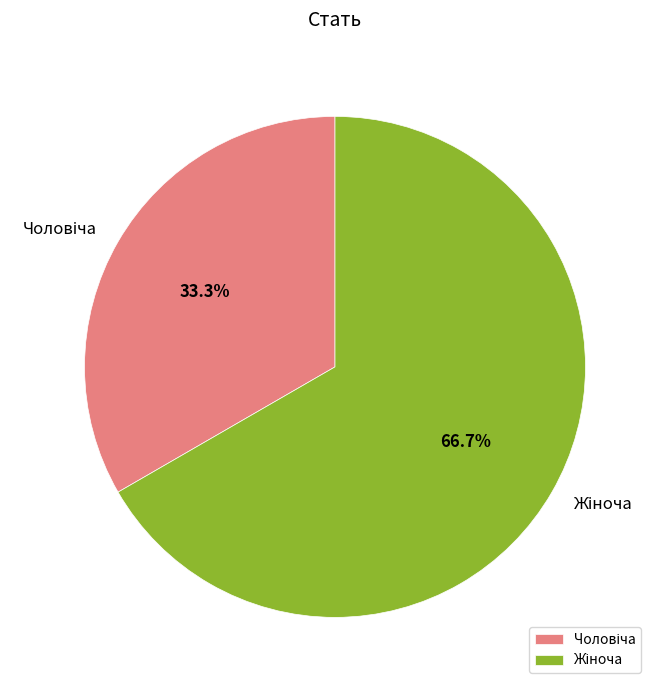

Is there a majority slice in this chart?

Yes